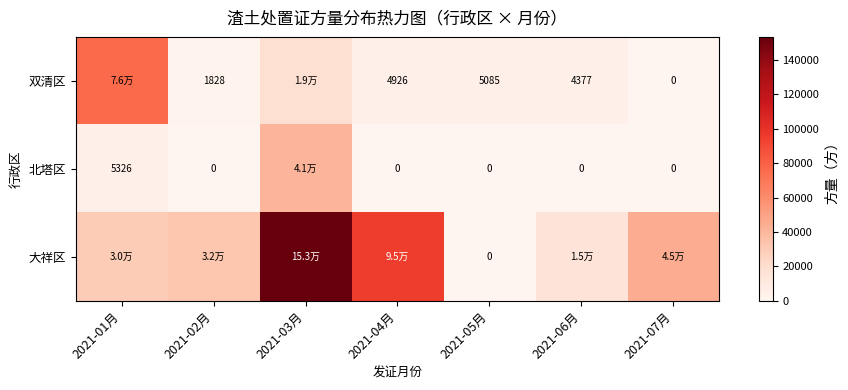

Is the value of 大祥区 at 2021-02月 greater than the value of 北塔区 at 2021-02月?

Yes